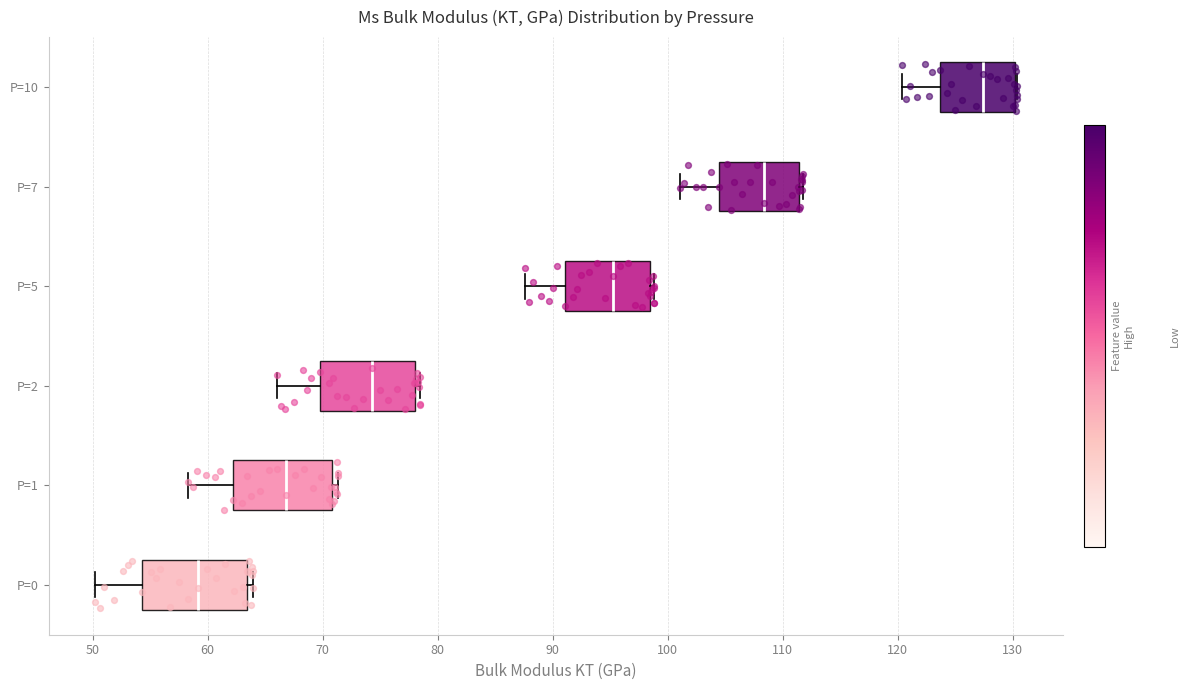

Reading bottom to top, transcribe this box plot: for each box, give where its median line is, the range the box spans, and where its two whiskers end, as read against the x-axis. The values are not printed on the chart, so give them approximately, as read against the axis.

P=0: median 59, box 54 to 63, whiskers 50 to 64
P=1: median 67, box 62 to 71, whiskers 58 to 71 (just right of the box's right edge)
P=2: median 74, box 70 to 78, whiskers 66 to 78 (just right of the box's right edge)
P=5: median 95, box 91 to 98, whiskers 88 to 99
P=7: median 108, box 104 to 111, whiskers 101 to 112
P=10: median 127, box 124 to 130, whiskers 120 to 130